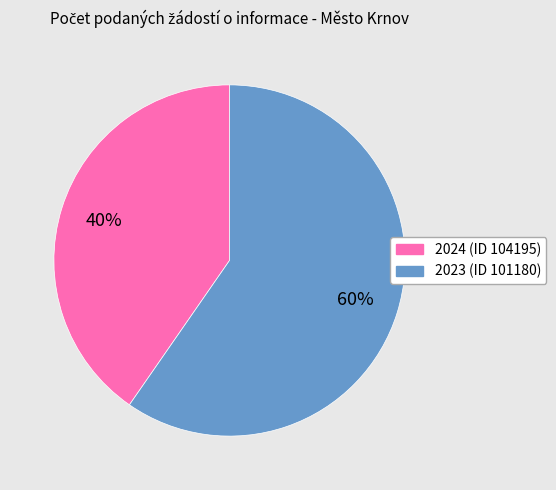

Approximately how many times larger is the value at 2023 (ID 101180) compared to 2024 (ID 104195)?

1.5